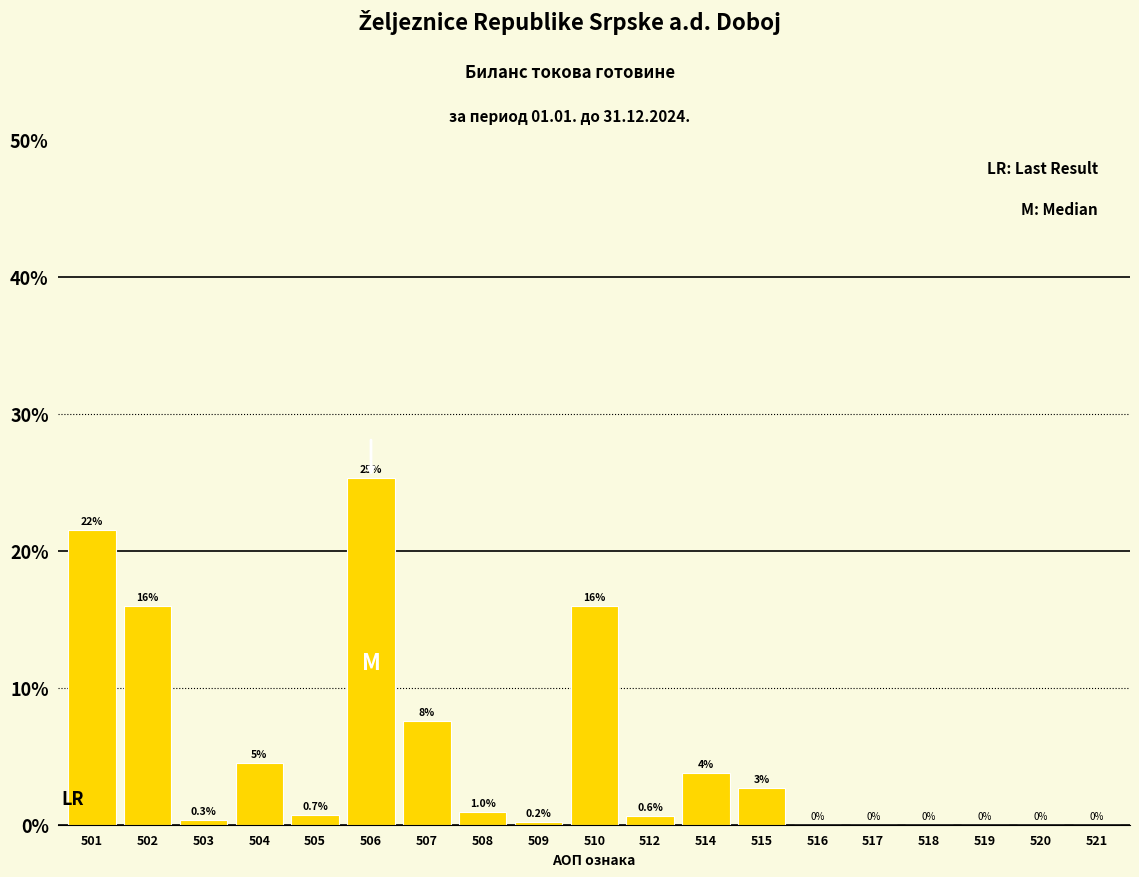

What is the maximum value shown in the chart?

25.3